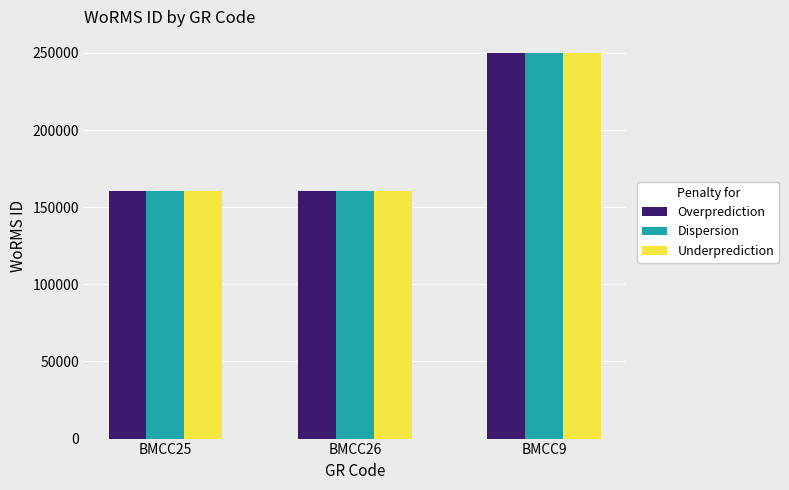

The value of Dispersion at BMCC26 is 241708. True or false?

False